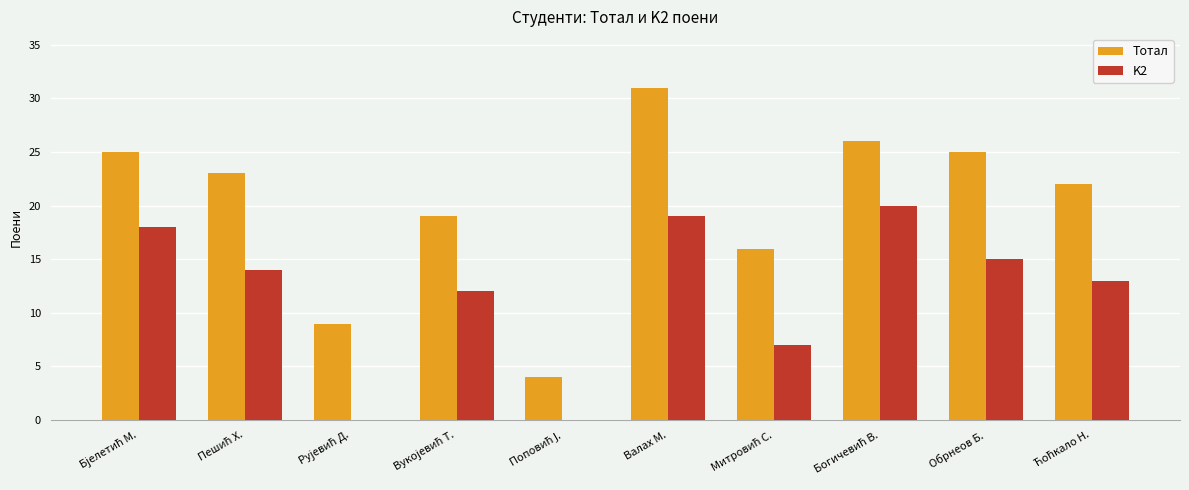

What are all the series names shown in the legend?

Тотал, K2